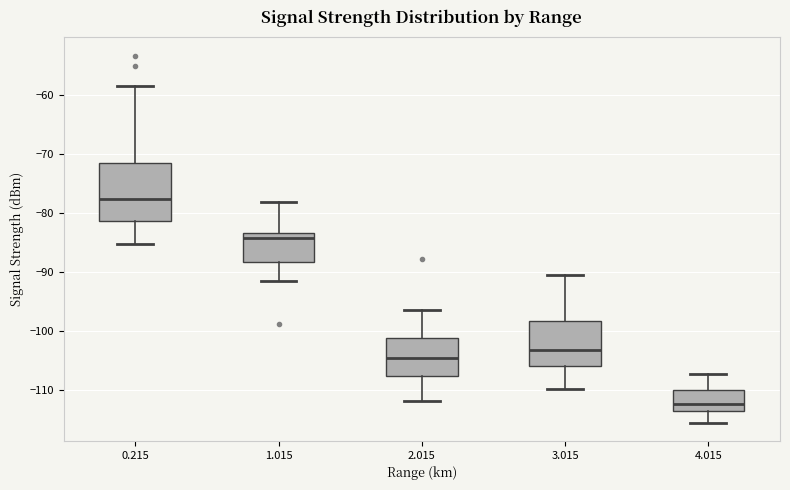

Which box is the tallest, from its lower edge to its upper edge?

0.215